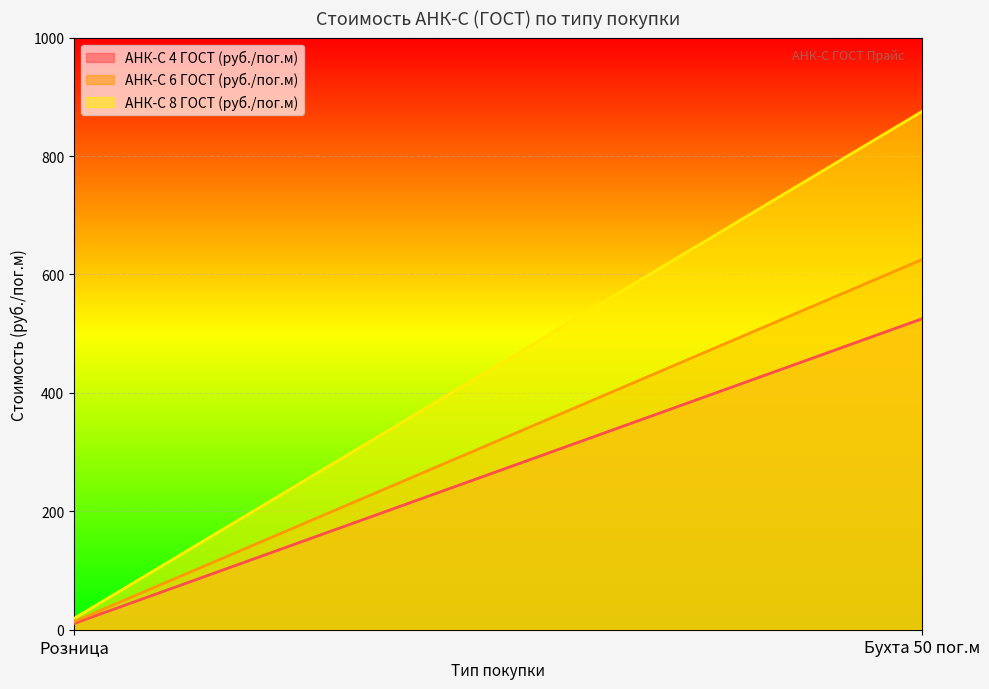

The АНК-С 8 ГОСТ (руб./пог.м) series shows 875.0 at Бухта 50 пог.м. True or false?

True